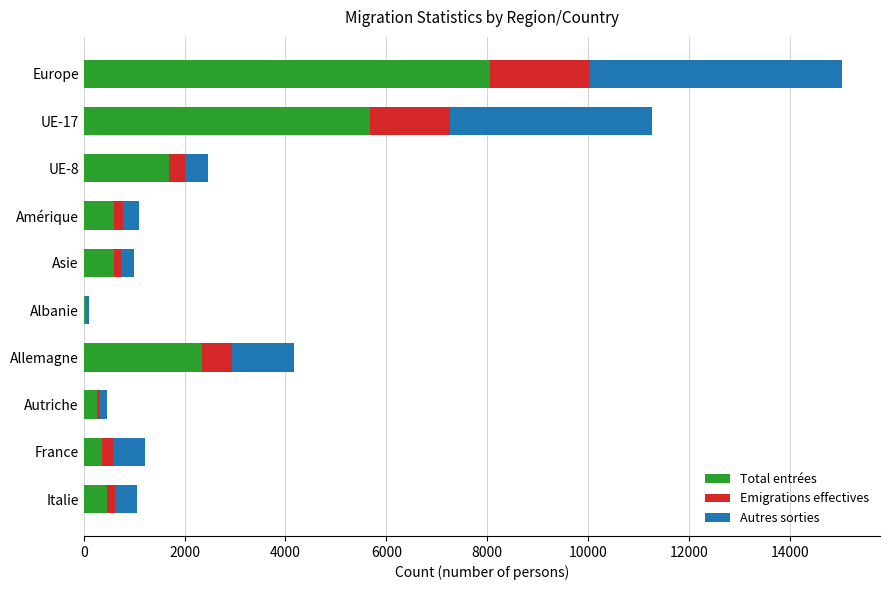

At which category is the sum across all series the highest?

Europe